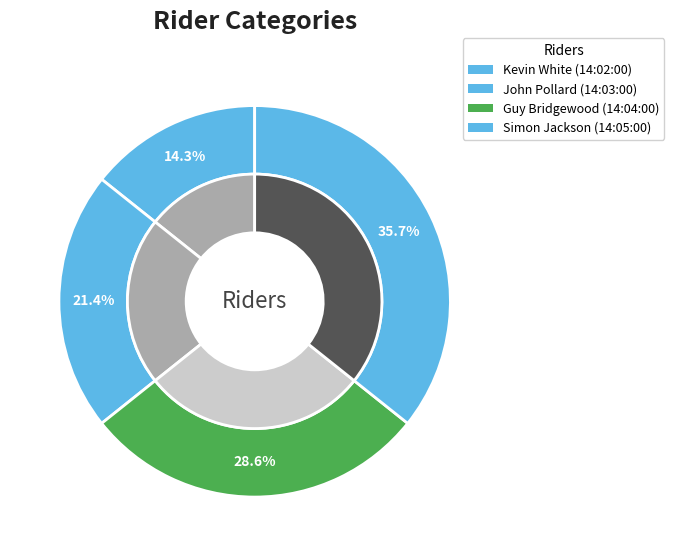

Rank the categories by value from lowest to highest.

Kevin White (14:02:00), John Pollard (14:03:00), Guy Bridgewood (14:04:00), Simon Jackson (14:05:00)